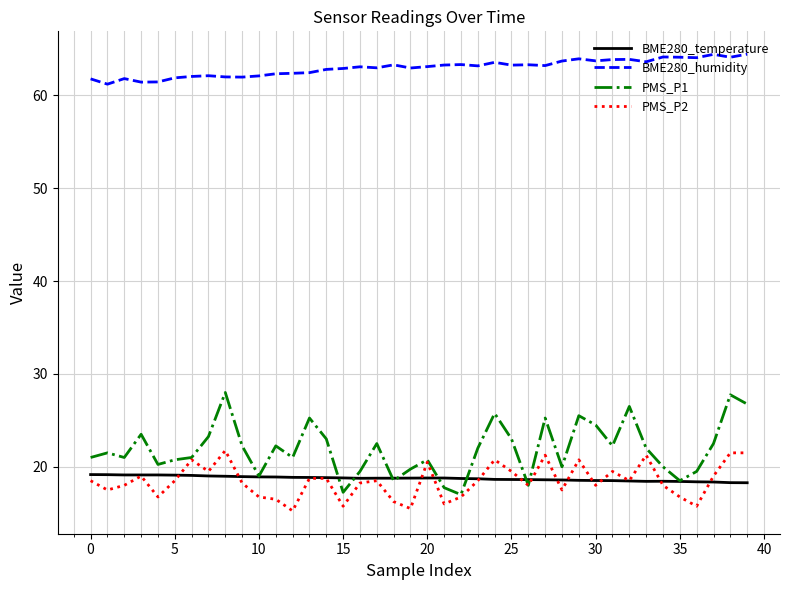

Which series has the largest total across all categories?

BME280_humidity